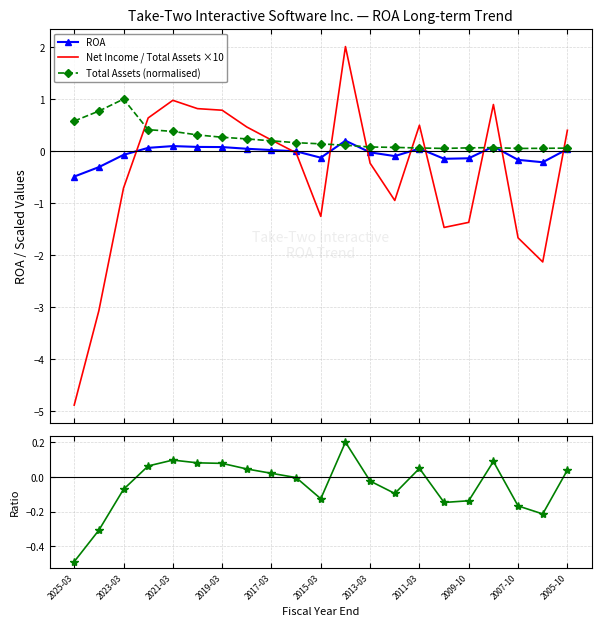

What is the lowest value of the ROA series?

-0.5